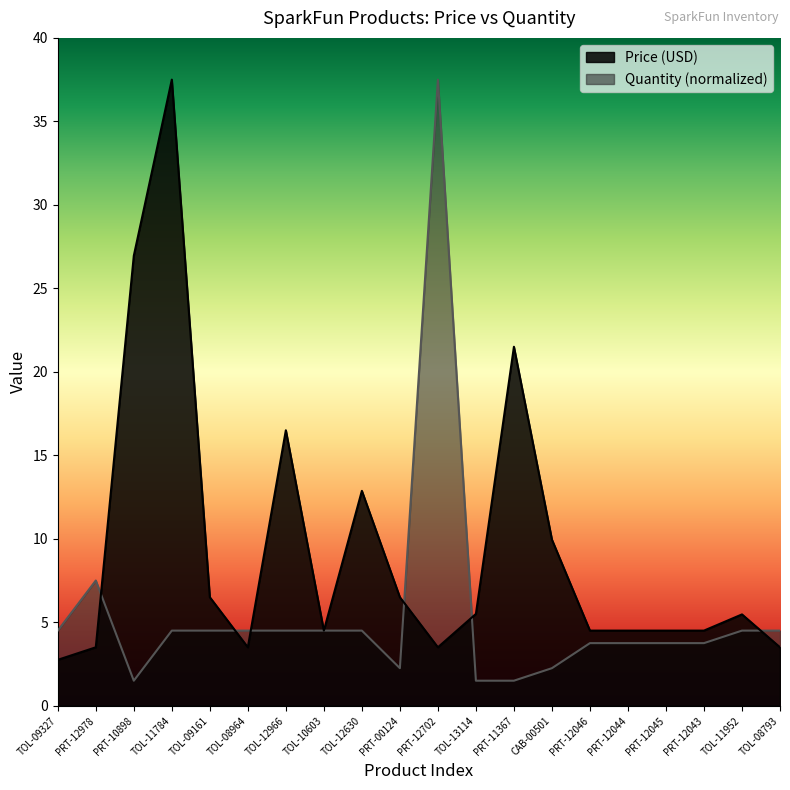

Which series changed the most between TOL-10603 and CAB-00501?

Price (USD)